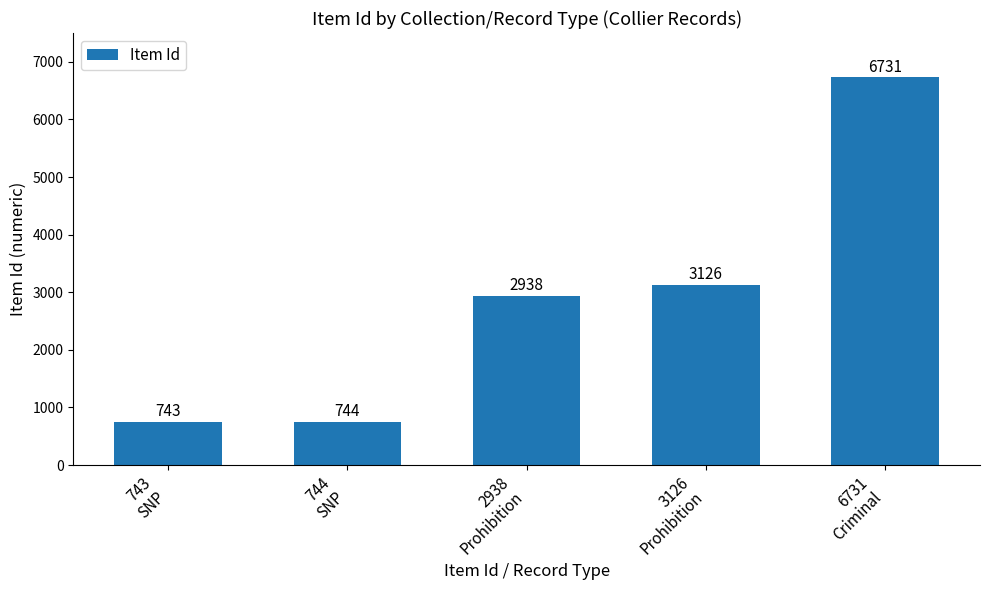

Reading right to left, what are all the values shown in this chart?

6731
Criminal=6731	3126
Prohibition=3126	2938
Prohibition=2938	744
SNP=744	743
SNP=743